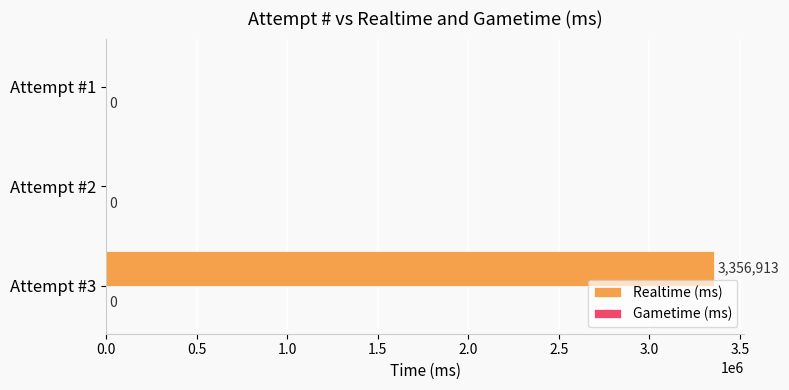

Reading bottom to top, extract all data points from this chart.

Attempt #3=3356913	Attempt #2=0	Attempt #1=0